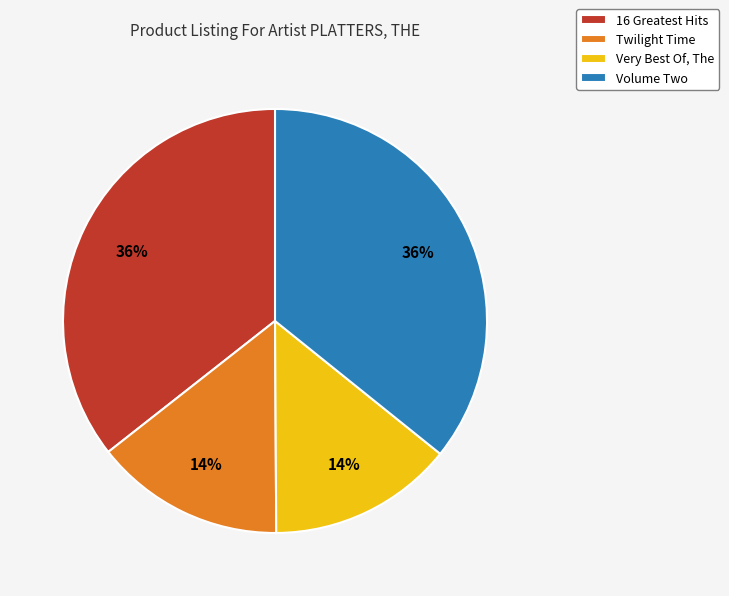

Count the number of slices in the pie.

4